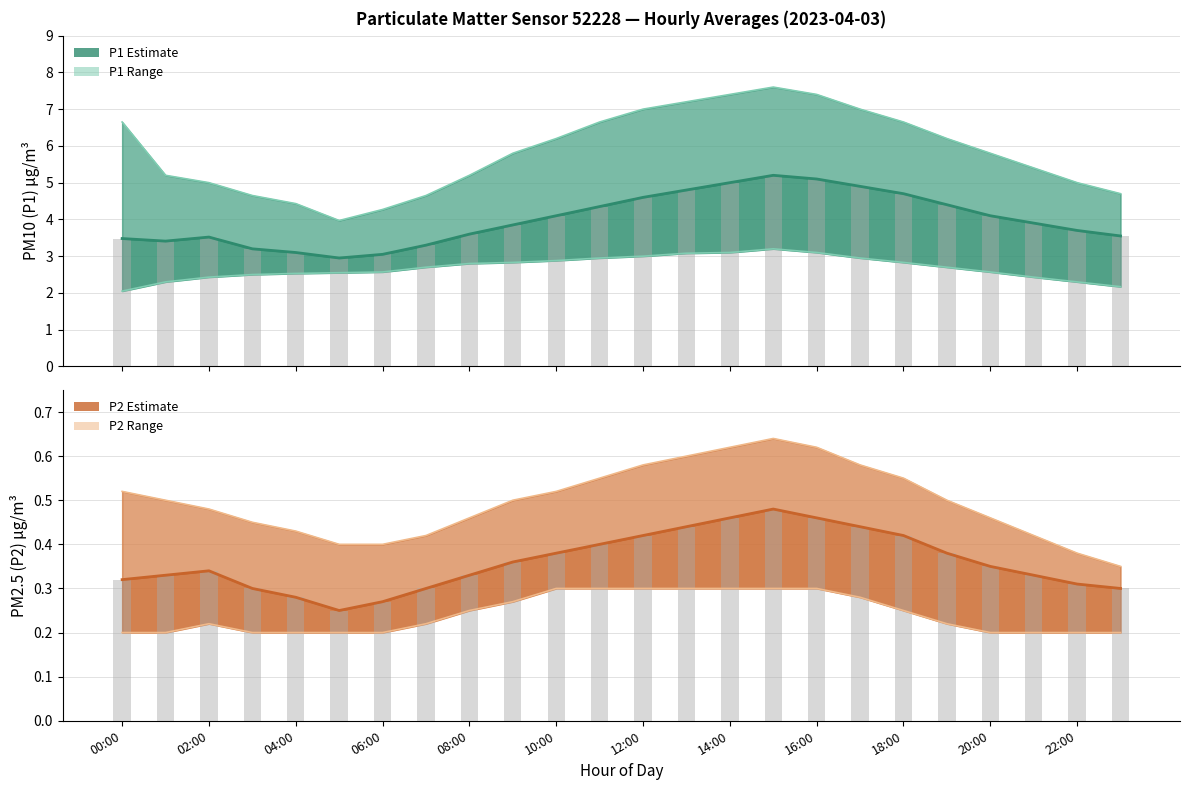

Reading left to right, what are all the values shown in this chart?

P1 hourly avg: 3.5	3.4	3.5	3.2	3.1	3.0	3.0	3.3	3.6	3.9	4.1	4.3	4.6	4.8	5.0	5.2	5.1	4.9	4.7	4.4	4.1	3.9	3.7	3.5
P2 hourly avg: 0.3	0.3	0.3	0.3	0.3	0.2	0.3	0.3	0.3	0.4	0.4	0.4	0.4	0.4	0.5	0.5	0.5	0.4	0.4	0.4	0.3	0.3	0.3	0.3